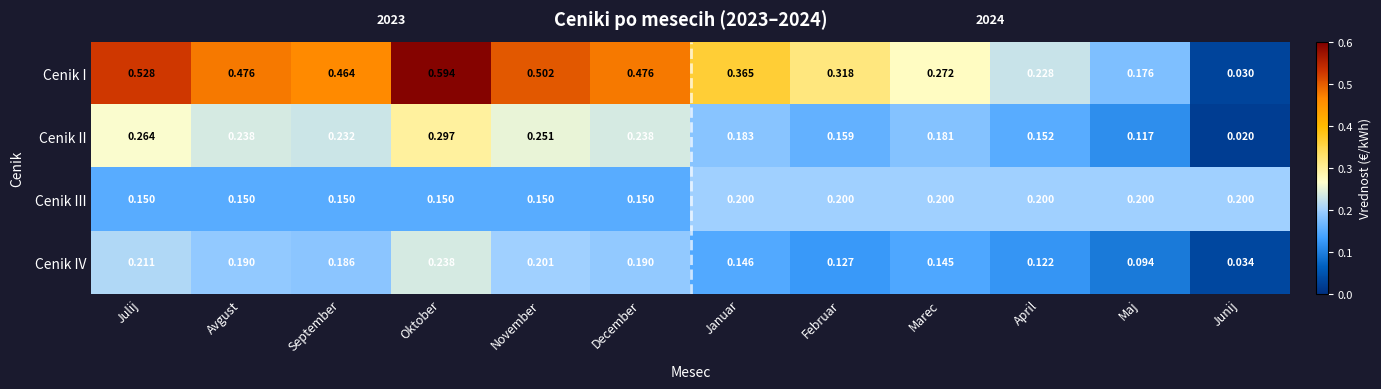

Which series has the largest total across all categories?

Cenik I